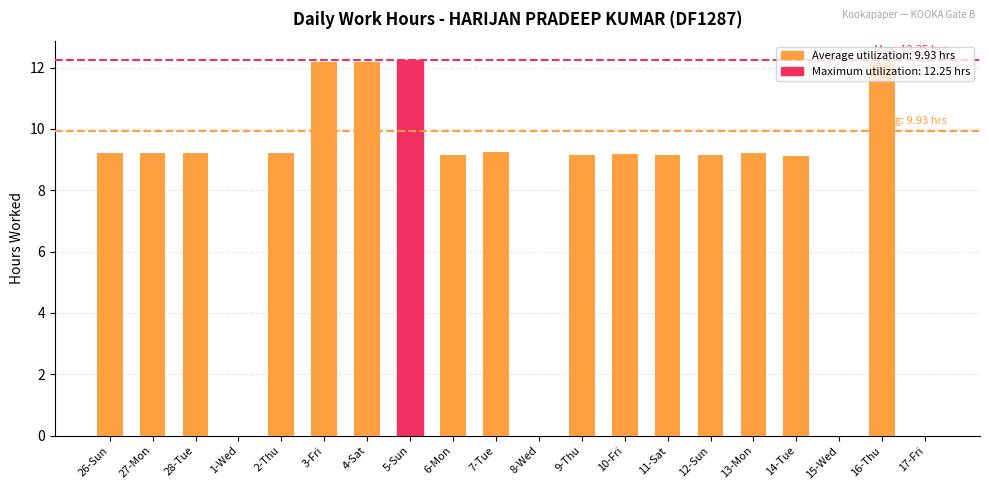

The chart shows a value of 3.6 at 12-Sun. True or false?

False